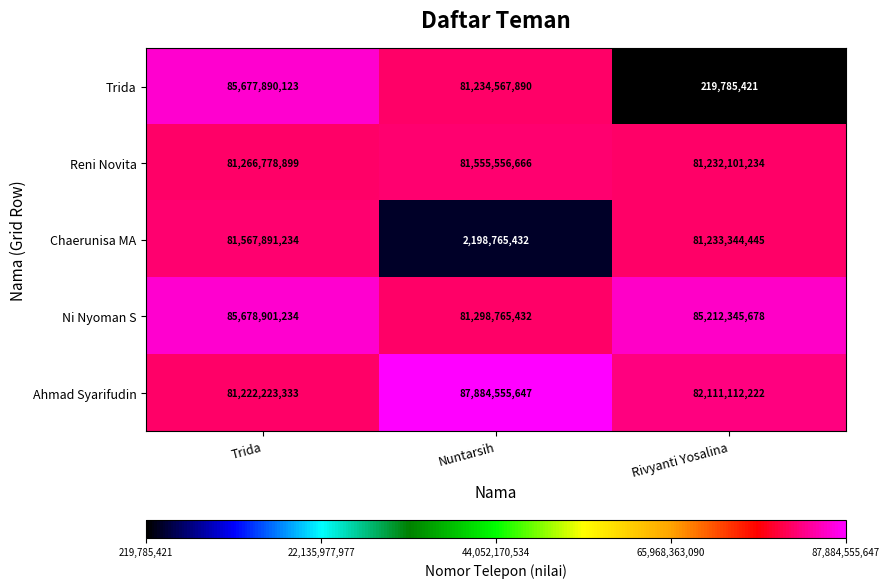

Reading left to right, list all the values displayed in this chart.

Trida: Trida=85677890123	Nuntarsih=81234567890	Rivyanti Yosalina=219785421
Reni Novita: Trida=81266778899	Nuntarsih=81555556666	Rivyanti Yosalina=81232101234
Chaerunisa MA: Trida=81567891234	Nuntarsih=2198765432	Rivyanti Yosalina=81233344445
Ni Nyoman S: Trida=85678901234	Nuntarsih=81298765432	Rivyanti Yosalina=85212345678
Ahmad Syarifudin: Trida=81222223333	Nuntarsih=87884555647	Rivyanti Yosalina=82111112222